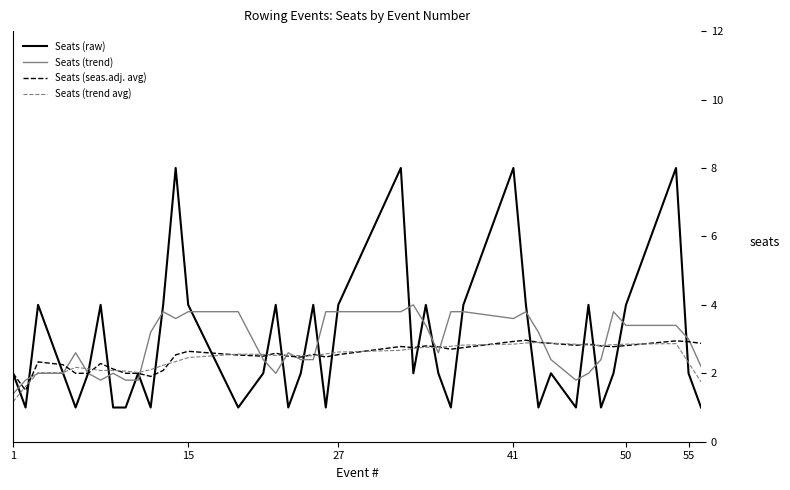

True or false: Seats (trend avg) has more than 1 points higher than both neighbors.

True